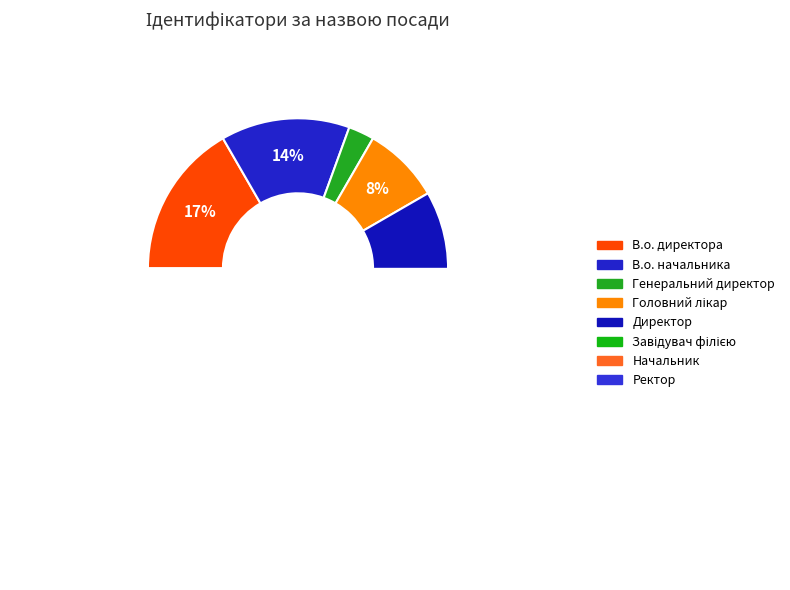

Does any single category account for the majority?

No